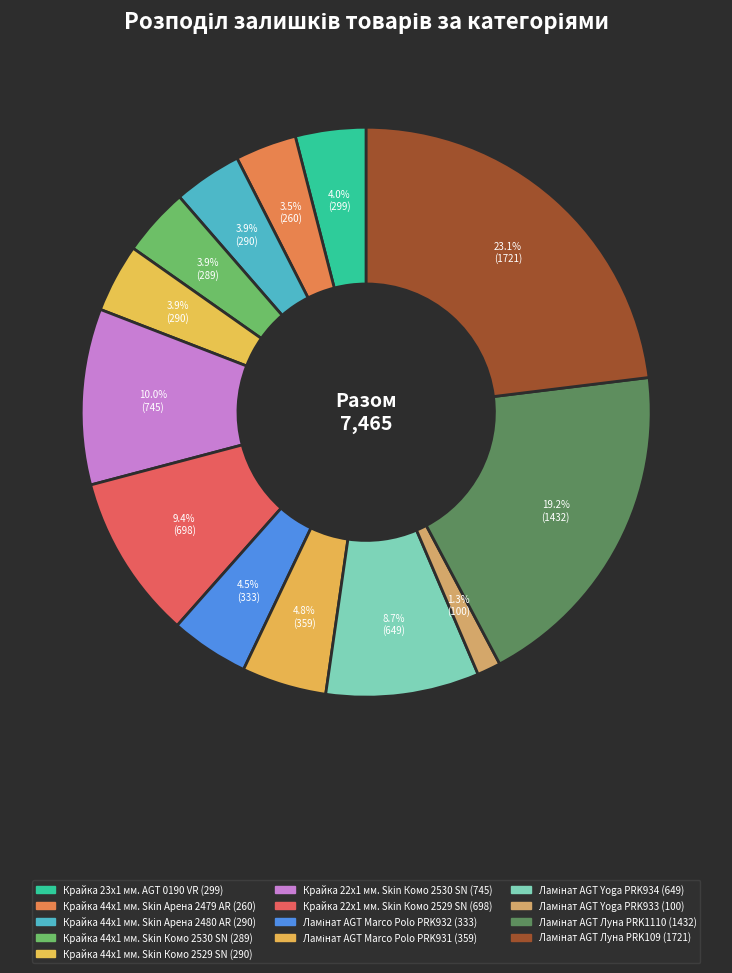

To the nearest percent, what is the difference between the Крайка 23x1 мм. AGT 0190 VR and Крайка 44x1 мм. Skin Арена 2479 AR slice percentages?

1%